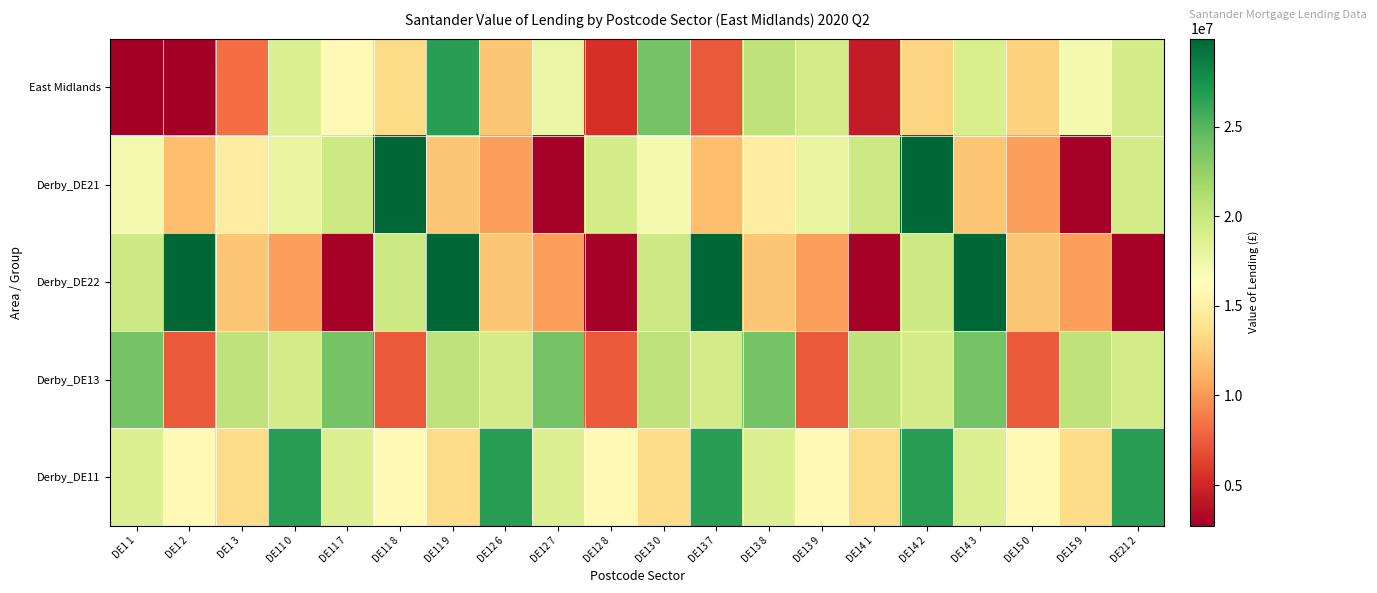

Reading left to right, transcribe all the data shown in this chart.

East Midlands: DE1 1=2759437.2	DE1 2=2730433.8	DE1 3=8246219.2	DE11 0=18670075.9	DE11 7=15871173.9	DE11 8=13414529.5	DE11 9=26658171.1	DE12 6=12235098.8	DE12 7=17759225.7	DE12 8=5397693.3	DE13 0=23848825.8	DE13 7=7367368.0	DE13 8=20444312.4	DE13 9=19412372.7	DE14 1=4366053.2	DE14 2=12988802.7	DE14 3=18991282.9	DE15 0=12850161.7	DE15 9=17173231.6	DE21 2=19222084.4
Derby_DE21: DE1 1=17112886.3	DE1 2=11844090.9	DE1 3=14805458.2	DE11 0=17923782.2	DE11 7=19628394.2	DE11 8=29932588.4	DE11 9=12243987.5	DE12 6=10373965.0	DE12 7=2926376.0	DE12 8=19222084.4	DE13 0=17112886.3	DE13 7=11844090.9	DE13 8=14805458.2	DE13 9=17923782.2	DE14 1=19628394.2	DE14 2=29932588.4	DE14 3=12243987.5	DE15 0=10373965.0	DE15 9=2926376.0	DE21 2=19222084.4
Derby_DE22: DE1 1=19628394.2	DE1 2=29932588.4	DE1 3=12243987.5	DE11 0=10373965.0	DE11 7=2926376.0	DE11 8=19628394.2	DE11 9=29932588.4	DE12 6=12243987.5	DE12 7=10373965.0	DE12 8=2926376.0	DE13 0=19628394.2	DE13 7=29932588.4	DE13 8=12243987.5	DE13 9=10373965.0	DE14 1=2926376.0	DE14 2=19628394.2	DE14 3=29932588.4	DE15 0=12243987.5	DE15 9=10373965.0	DE21 2=2926376.0
Derby_DE13: DE1 1=23848825.8	DE1 2=7367368.0	DE1 3=20444312.4	DE11 0=19412372.7	DE11 7=23848825.8	DE11 8=7367368.0	DE11 9=20444312.4	DE12 6=19412372.7	DE12 7=23848825.8	DE12 8=7367368.0	DE13 0=20444312.4	DE13 7=19412372.7	DE13 8=23848825.8	DE13 9=7367368.0	DE14 1=20444312.4	DE14 2=19412372.7	DE14 3=23848825.8	DE15 0=7367368.0	DE15 9=20444312.4	DE21 2=19412372.7
Derby_DE11: DE1 1=18670075.9	DE1 2=15871173.9	DE1 3=13414529.5	DE11 0=26658171.1	DE11 7=18670075.9	DE11 8=15871173.9	DE11 9=13414529.5	DE12 6=26658171.1	DE12 7=18670075.9	DE12 8=15871173.9	DE13 0=13414529.5	DE13 7=26658171.1	DE13 8=18670075.9	DE13 9=15871173.9	DE14 1=13414529.5	DE14 2=26658171.1	DE14 3=18670075.9	DE15 0=15871173.9	DE15 9=13414529.5	DE21 2=26658171.1